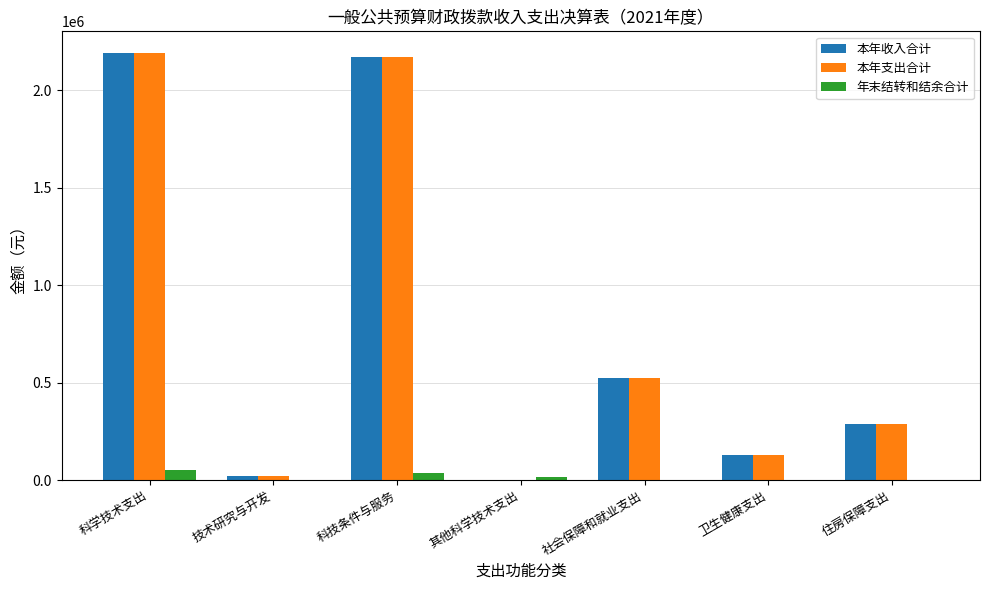

Count the number of data series in this chart.

3